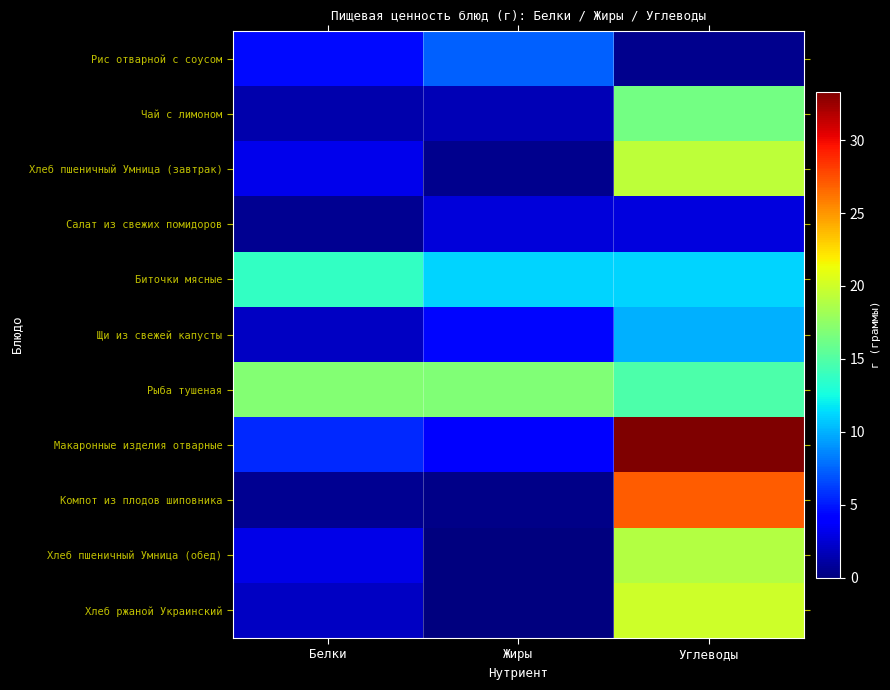

Which label corresponds to the smallest value in the chart?

Жиры